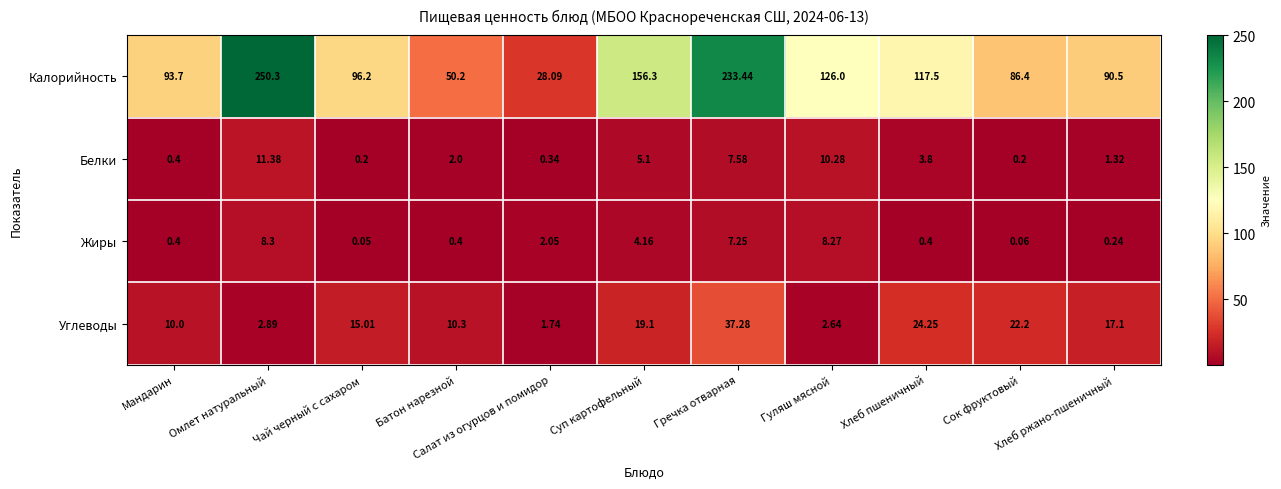

Rank the series by their maximum value, from lowest to highest.

Жиры, Белки, Углеводы, Калорийность